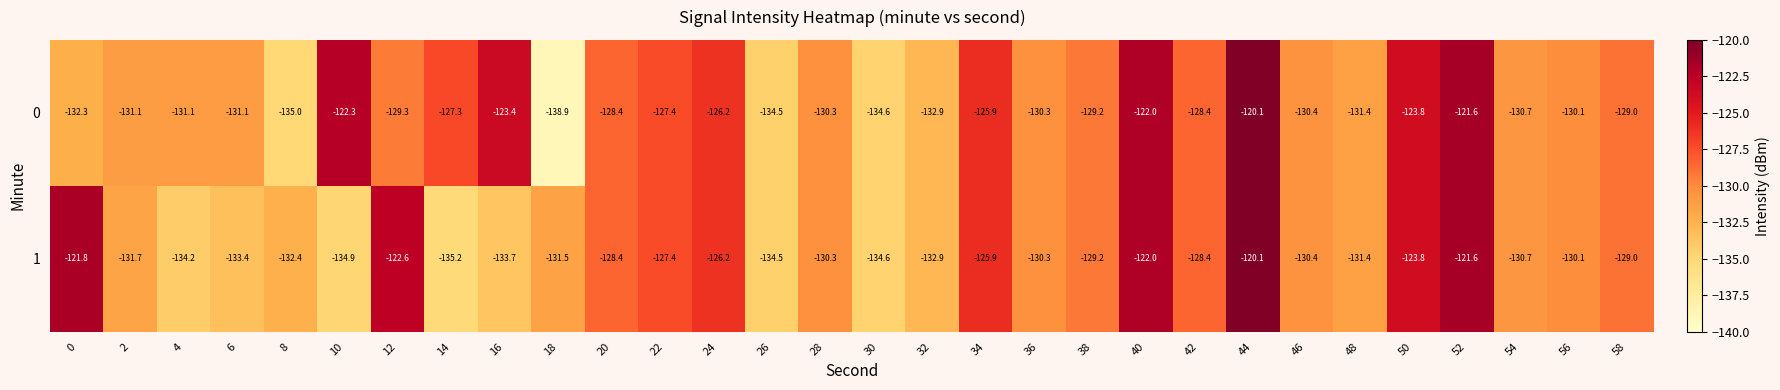

How many data points in 1 are less than -130?

17